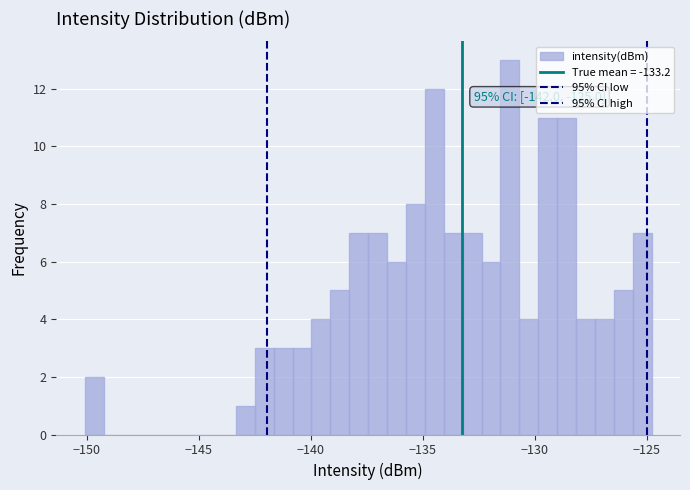

Around what value on the x-axis is the tallest bar? Give the approximate position of its centre, as read against the axis.

-131.0